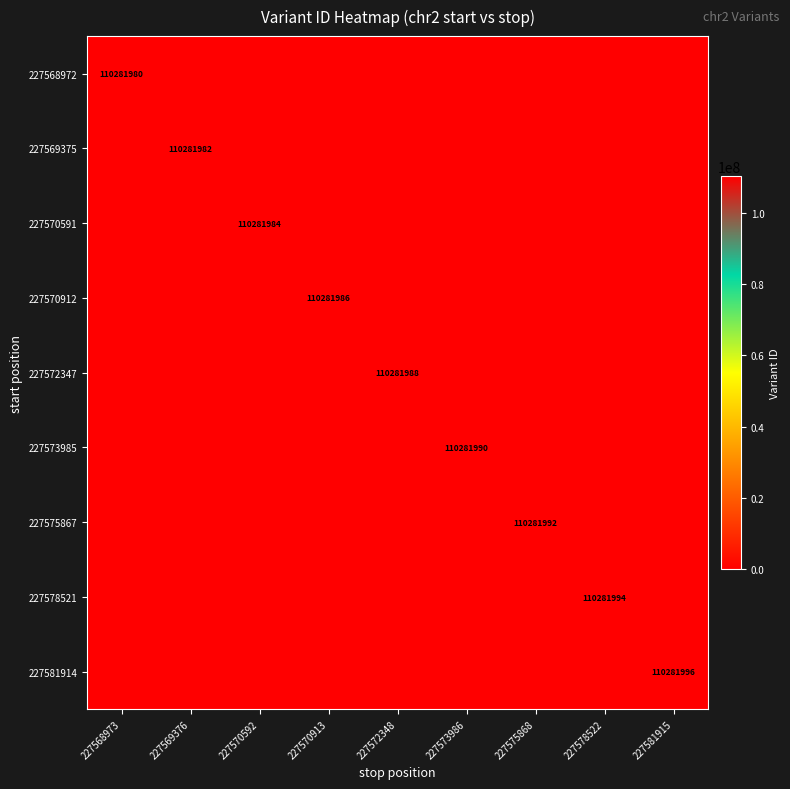

The 227569375 series shows 153175413 at 227569376. True or false?

False